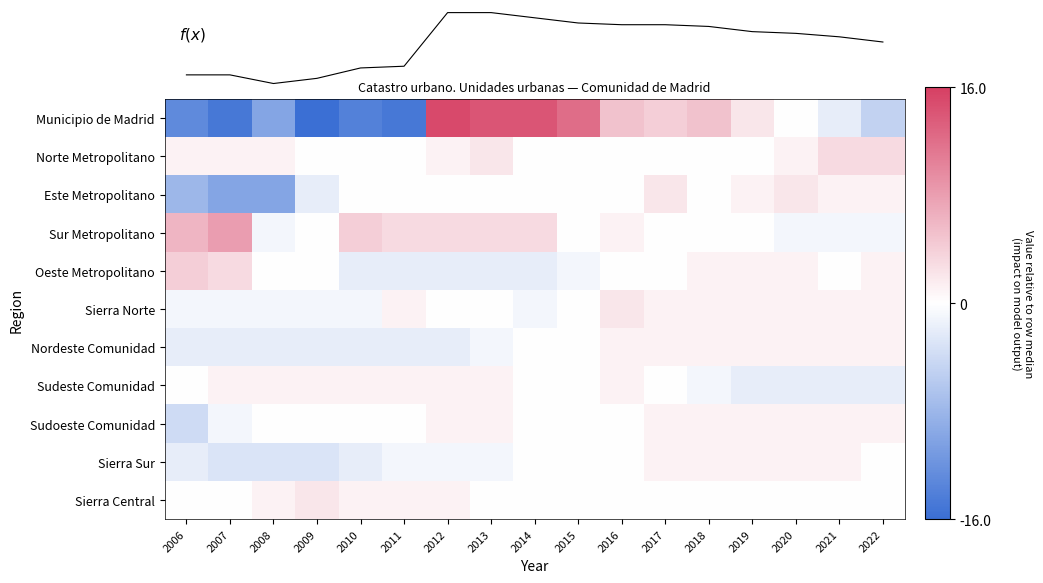

At 2009, list the series in order from largest to smallest.

Sierra Central, Sudeste Comunidad, Norte Metropolitano, Sur Metropolitano, Oeste Metropolitano, Sudoeste Comunidad, Sierra Norte, Este Metropolitano, Nordeste Comunidad, Sierra Sur, Municipio de Madrid